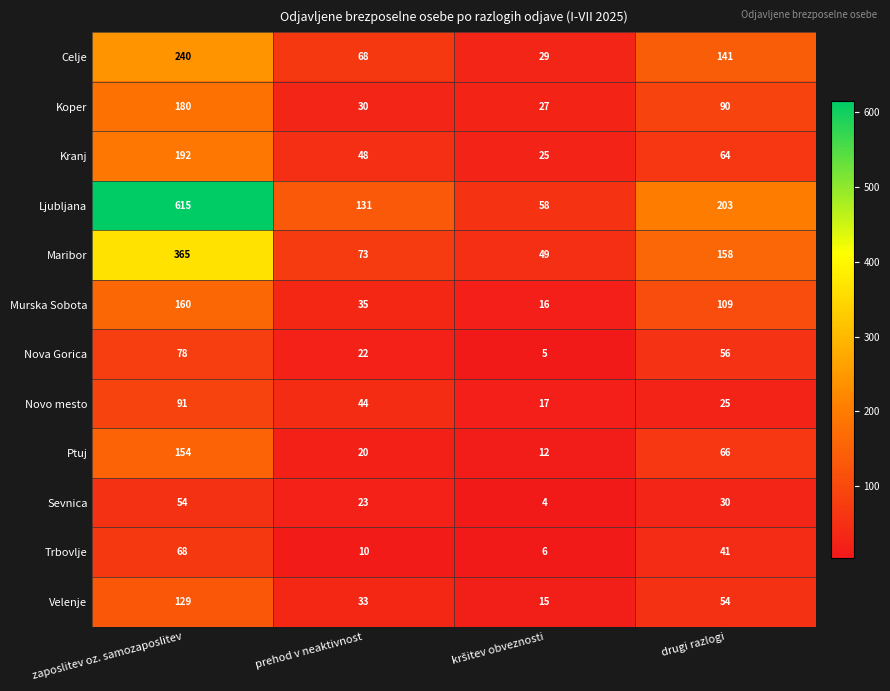

What is the difference between the maximum and minimum values in the Velenje series?

114